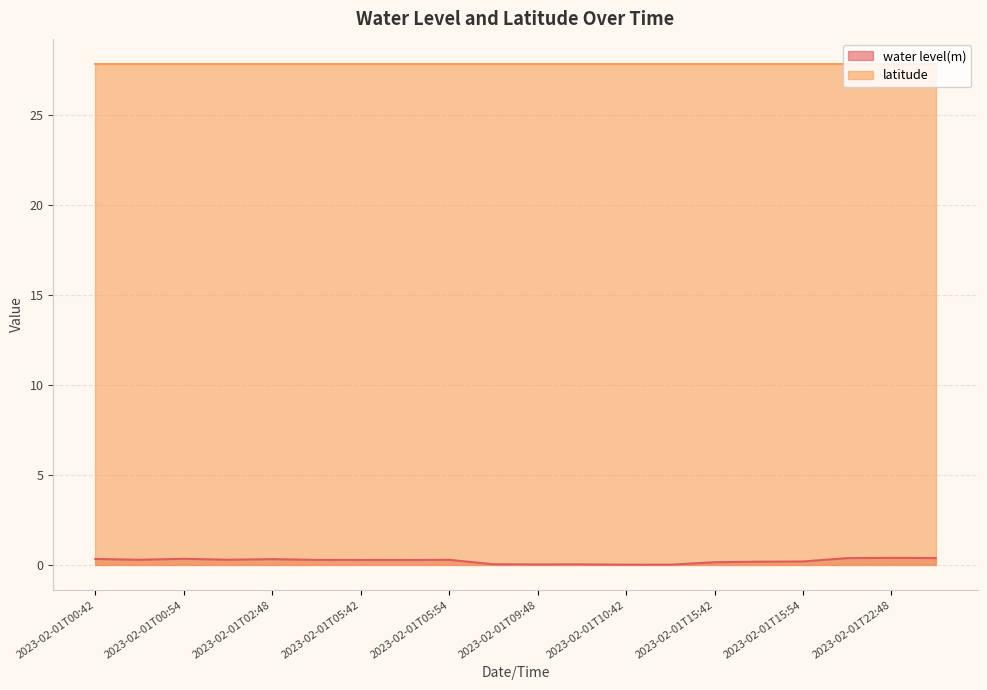

Rank the categories by value from highest to lowest.

2023-02-01T22:48, 2023-02-02T00:42, 2023-02-01T22:42, 2023-02-01T00:54, 2023-02-01T00:42, 2023-02-01T02:48, 2023-02-01T02:42, 2023-02-01T00:48, 2023-02-01T05:54, 2023-02-01T02:54, 2023-02-01T05:42, 2023-02-01T05:48, 2023-02-01T15:54, 2023-02-01T15:48, 2023-02-01T15:42, 2023-02-01T09:42, 2023-02-01T09:54, 2023-02-01T09:48, 2023-02-01T10:42, 2023-02-01T10:48